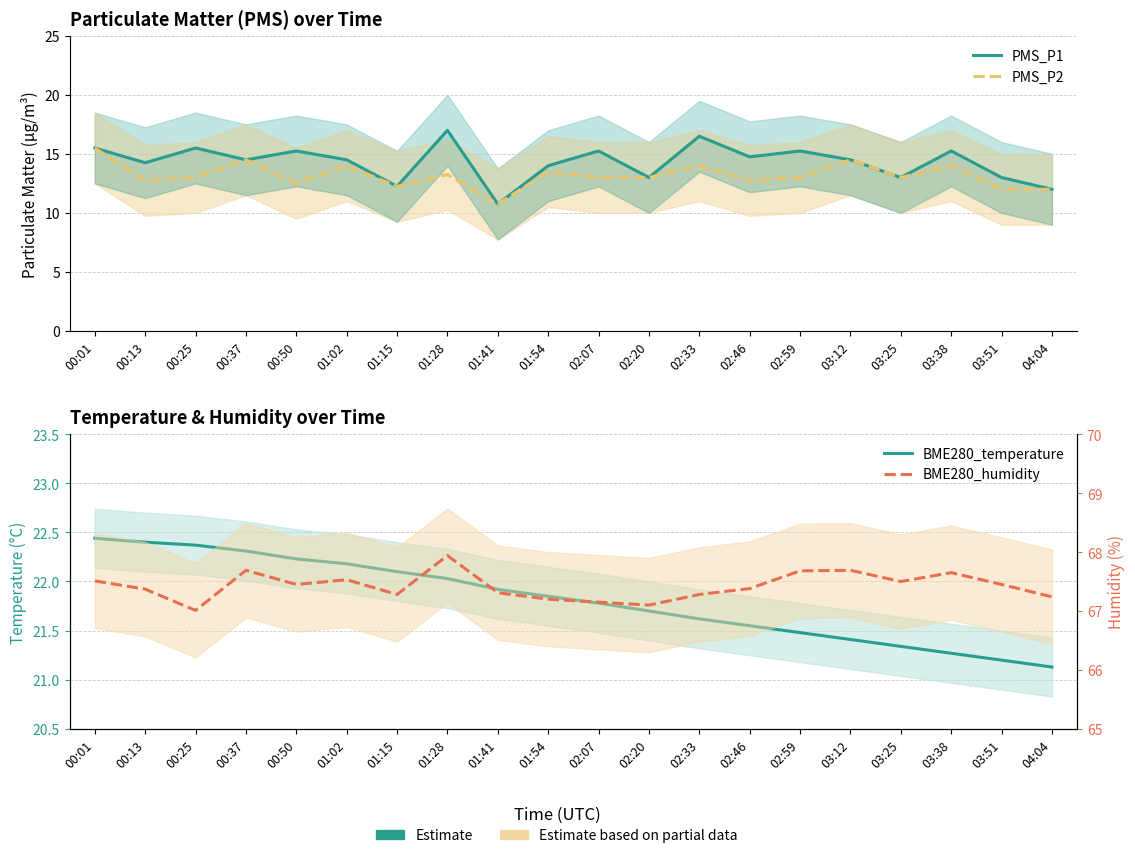

Count the number of data series in this chart.

4